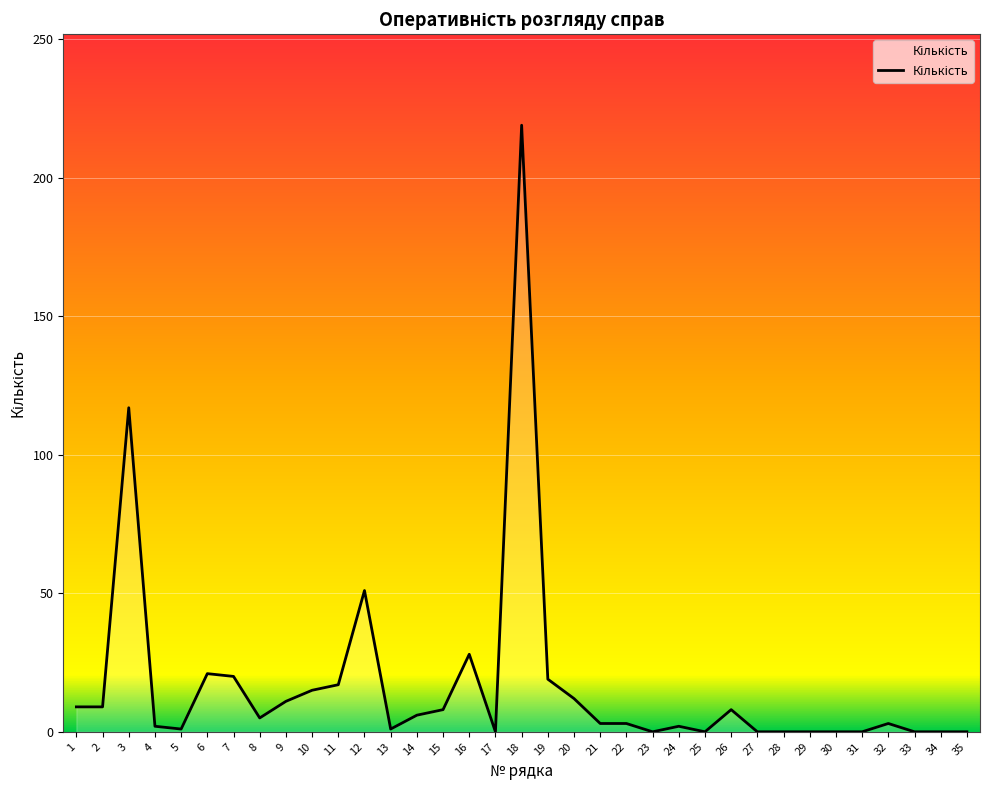

What is the sum of all values?

590